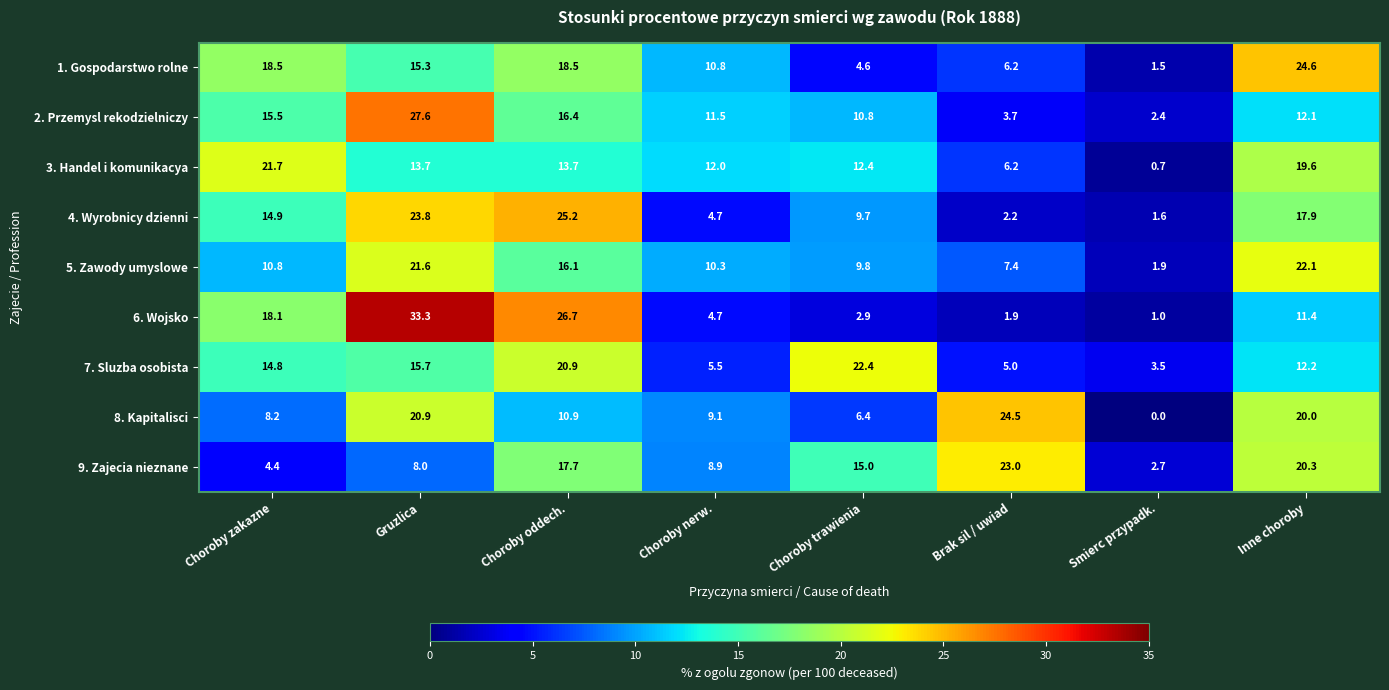

What is the sum of all 3. Handel i komunikacya values?

100.0